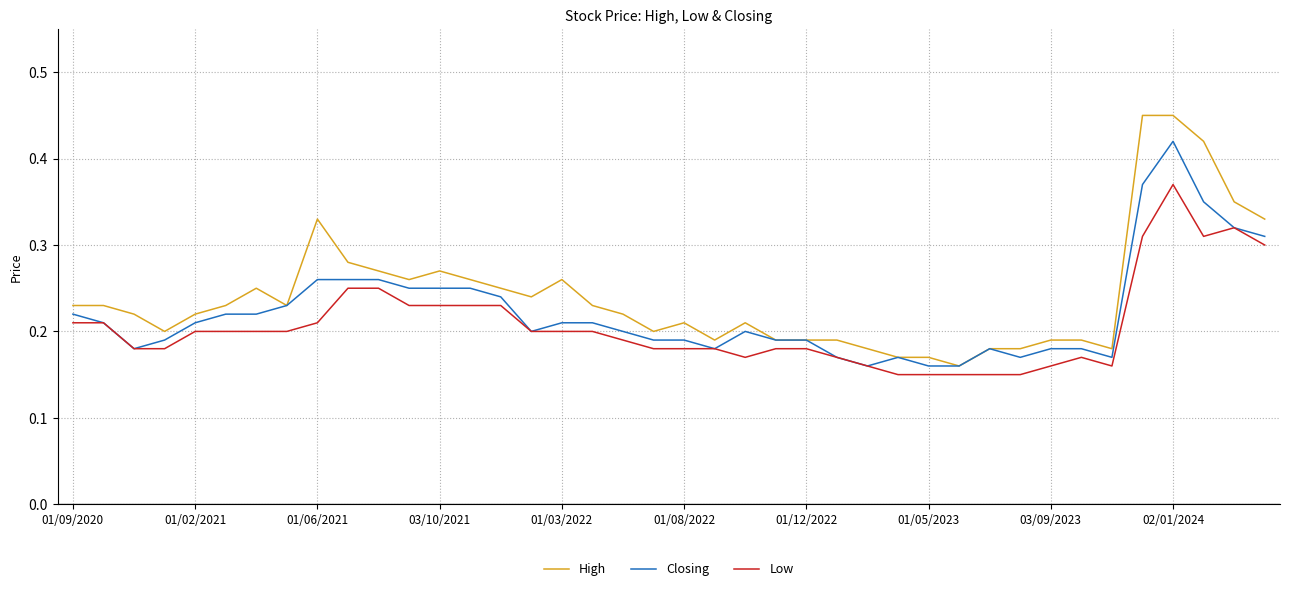

How many categories are shown in the chart?

40